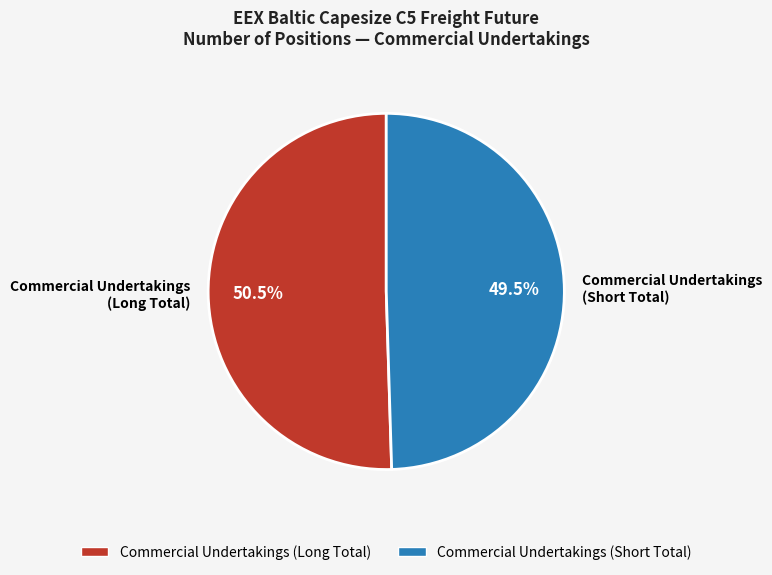

Count the number of slices in the pie.

2